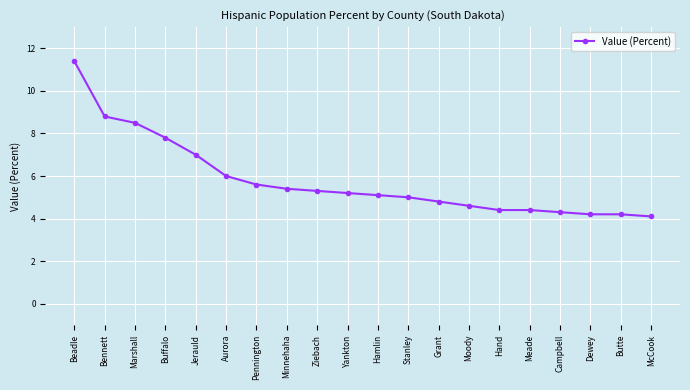

Between Hamlin and Bennett, which is larger?

Bennett